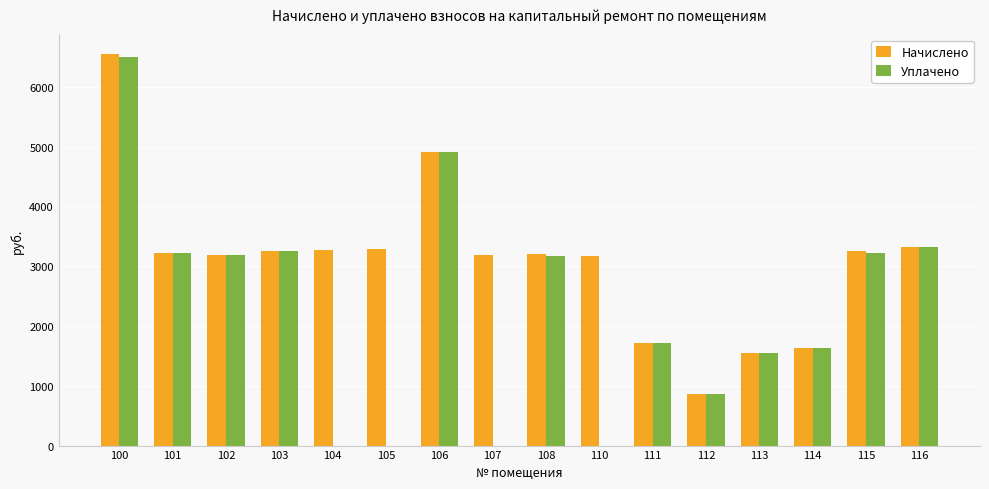

What is the maximum value shown in the chart?

6550.4